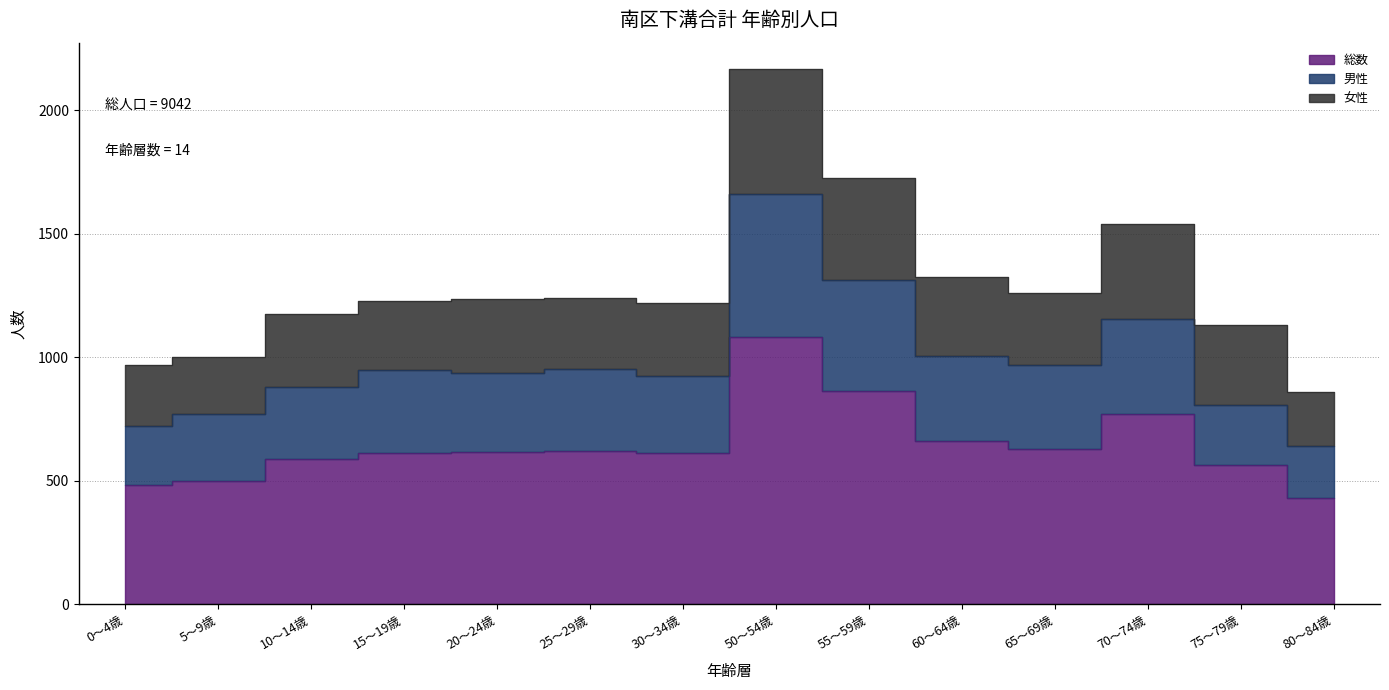

Which series has the largest range (max minus min)?

男性